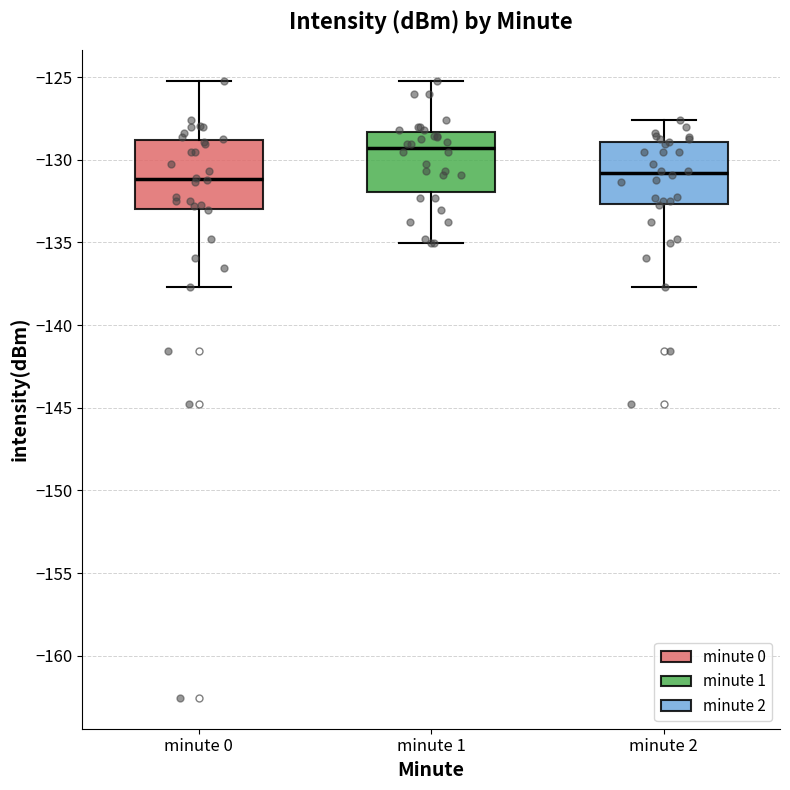

Reading left to right, transcribe this box plot: for each box, give where its median line is, the range the box spans, and where its two whiskers end, as read against the y-axis. The values are not printed on the chart, so give them approximately, as read against the axis.

minute 0: median -131.0, box -133.0 to -129.0, whiskers -137.5 to -125.0
minute 1: median -129.5, box -132.0 to -128.5, whiskers -135.0 to -125.0
minute 2: median -131.0, box -132.5 to -129.0, whiskers -137.5 to -127.5